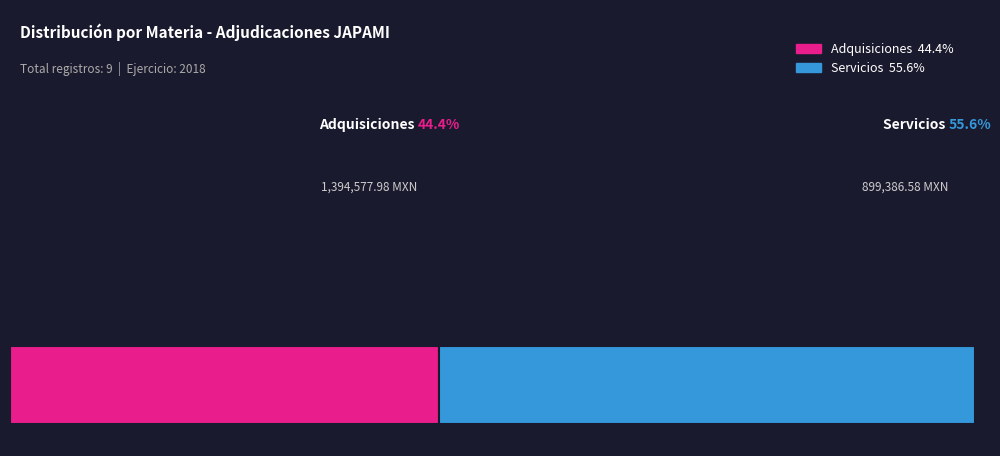

To the nearest percent, what is the difference between the largest and smallest slice percentages?

11%